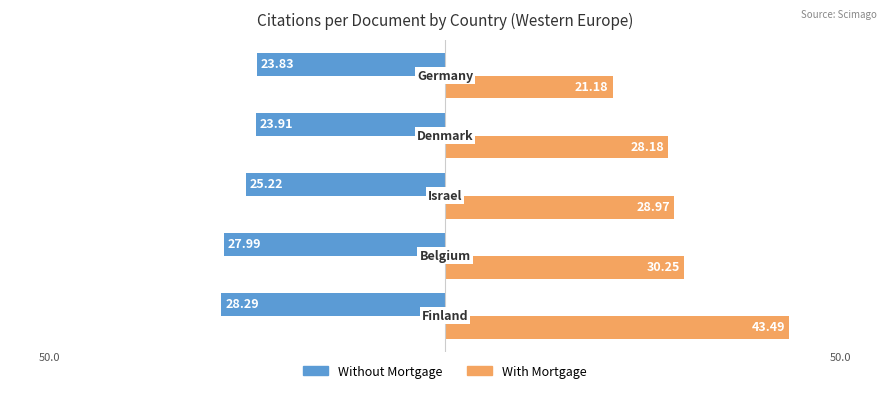

What is the sum of all Without Mortgage values?

-129.2